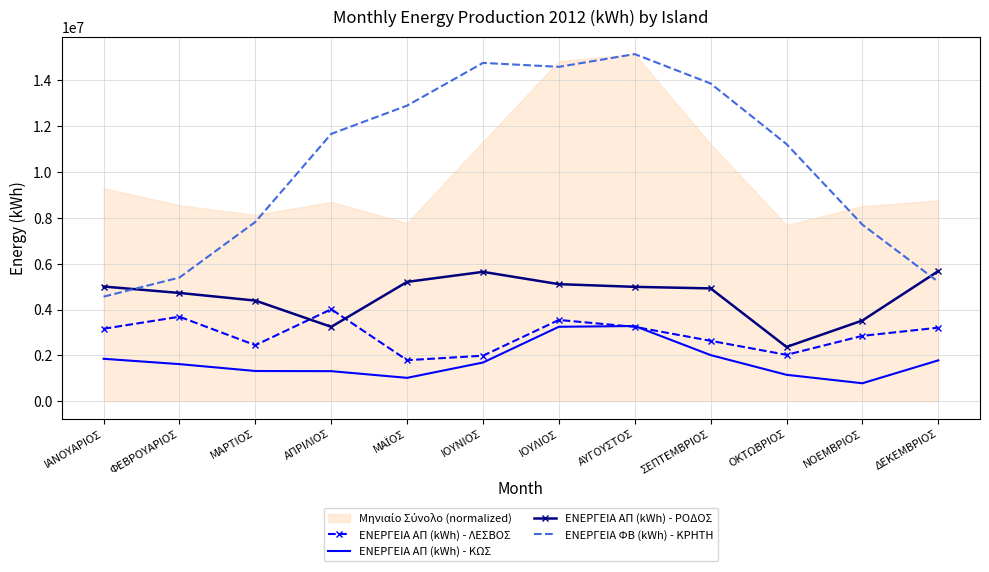

At which label is ΕΝΕΡΓΕΙΑ ΑΠ (kWh) - ΚΩΣ closest to 2033226?

ΣΕΠΤΕΜΒΡΙΟΣ